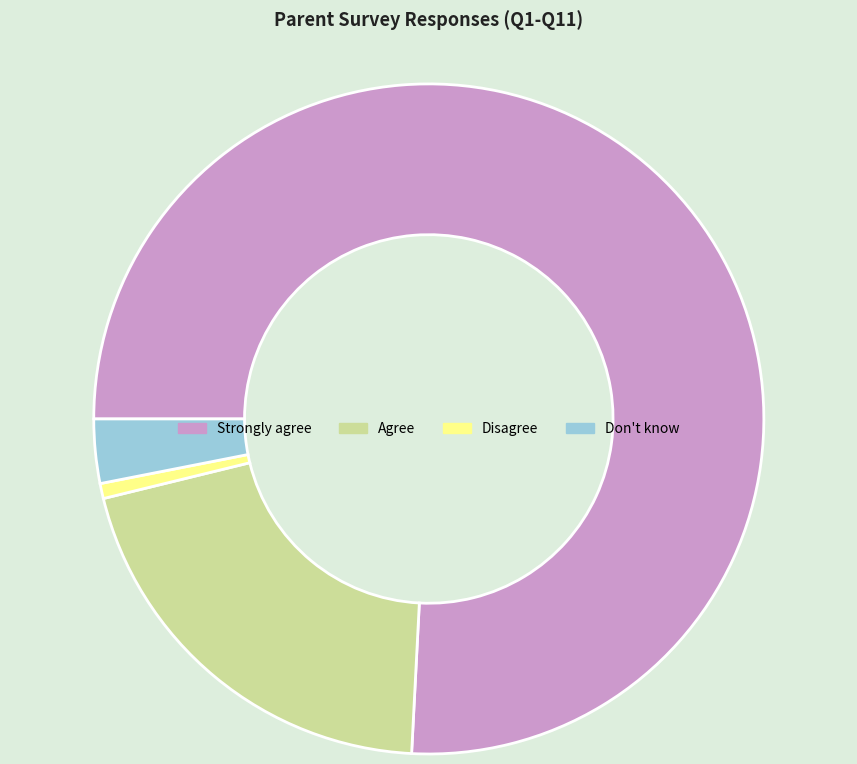

Which has a higher value, Agree or Don't know?

Agree